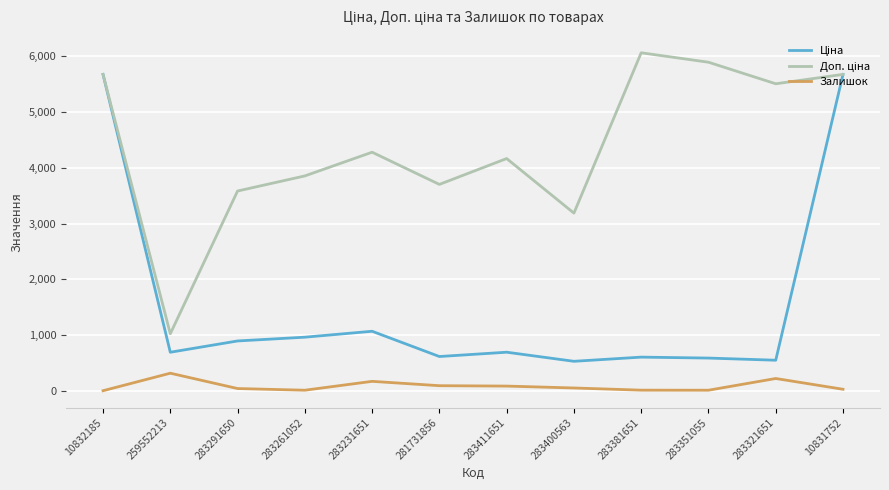

At which category does the chart reach its peak across all series?

283381651